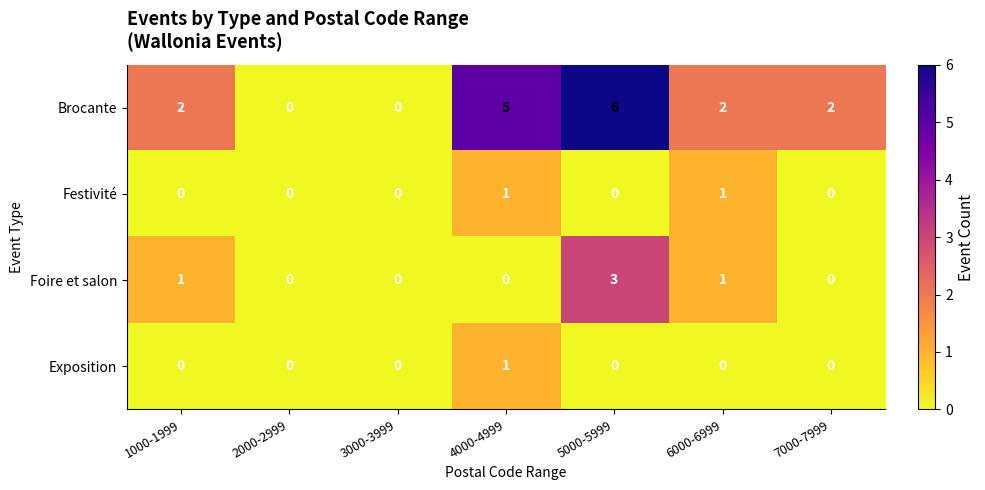

The Festivité series shows -1 at 5000-5999. True or false?

False